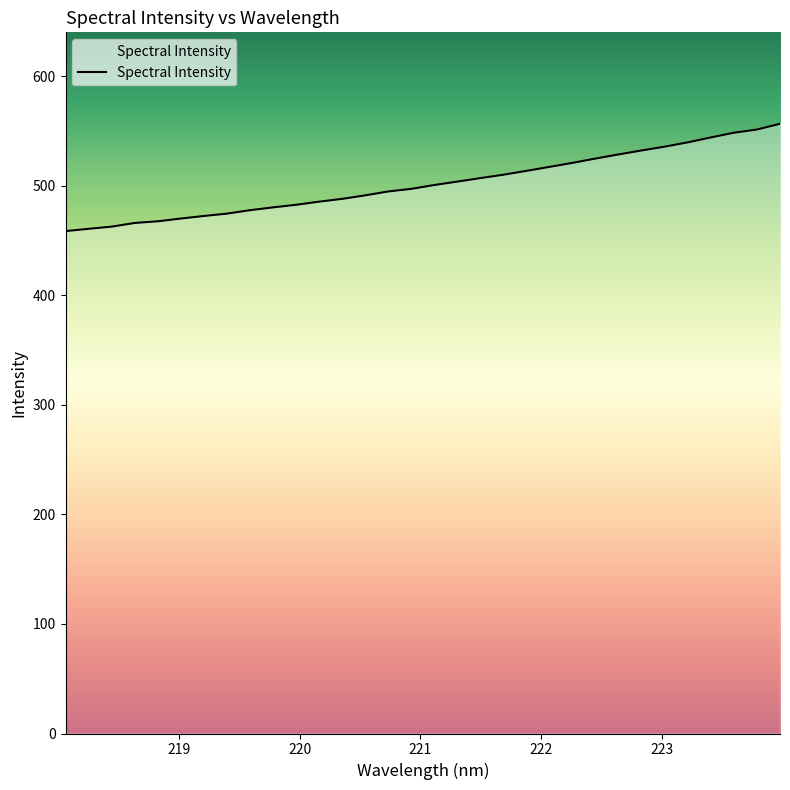

What is the smallest value displayed?

458.8